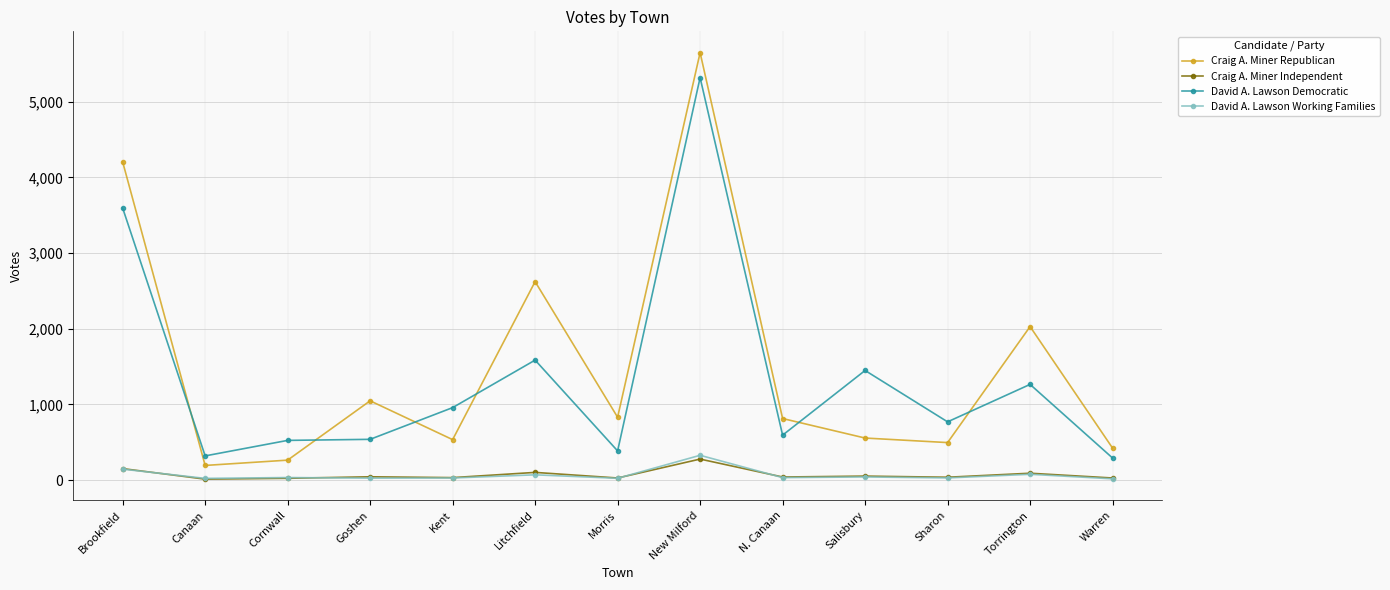

What is the maximum value shown in the chart?

5649